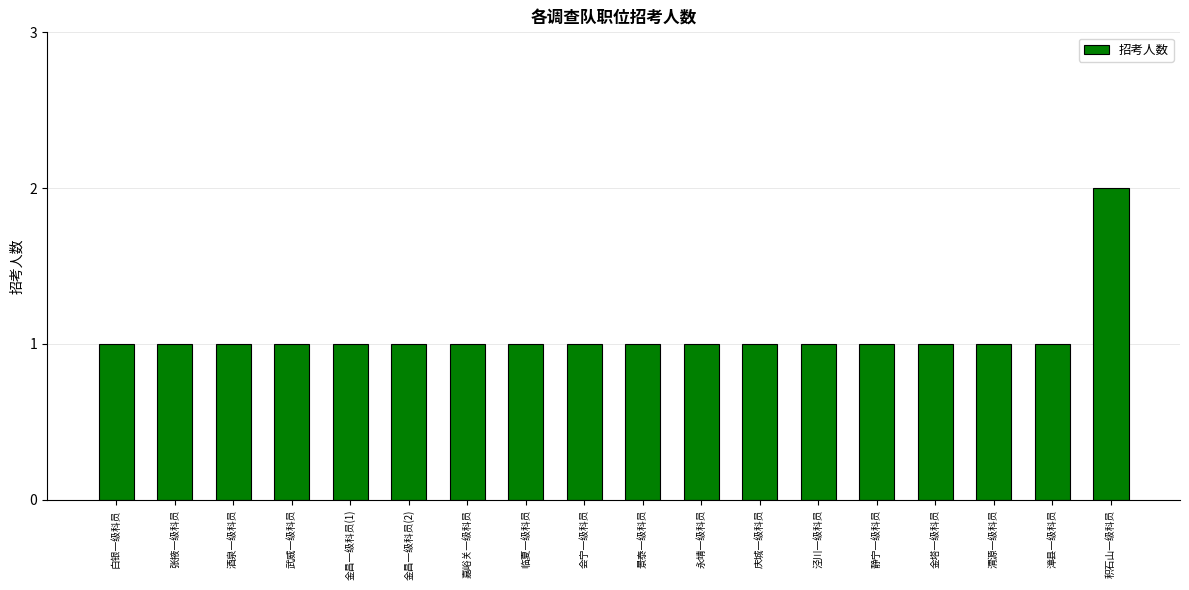

What is the change in value from 酒泉一级科员 to 积石山一级科员?

+1